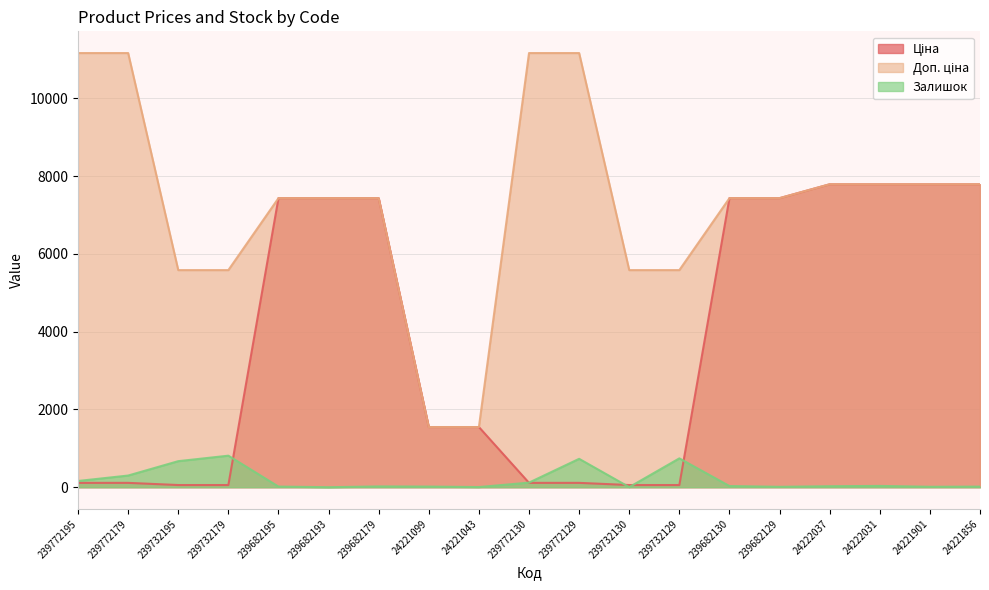

How many data points in Ціна are above 1547?

11